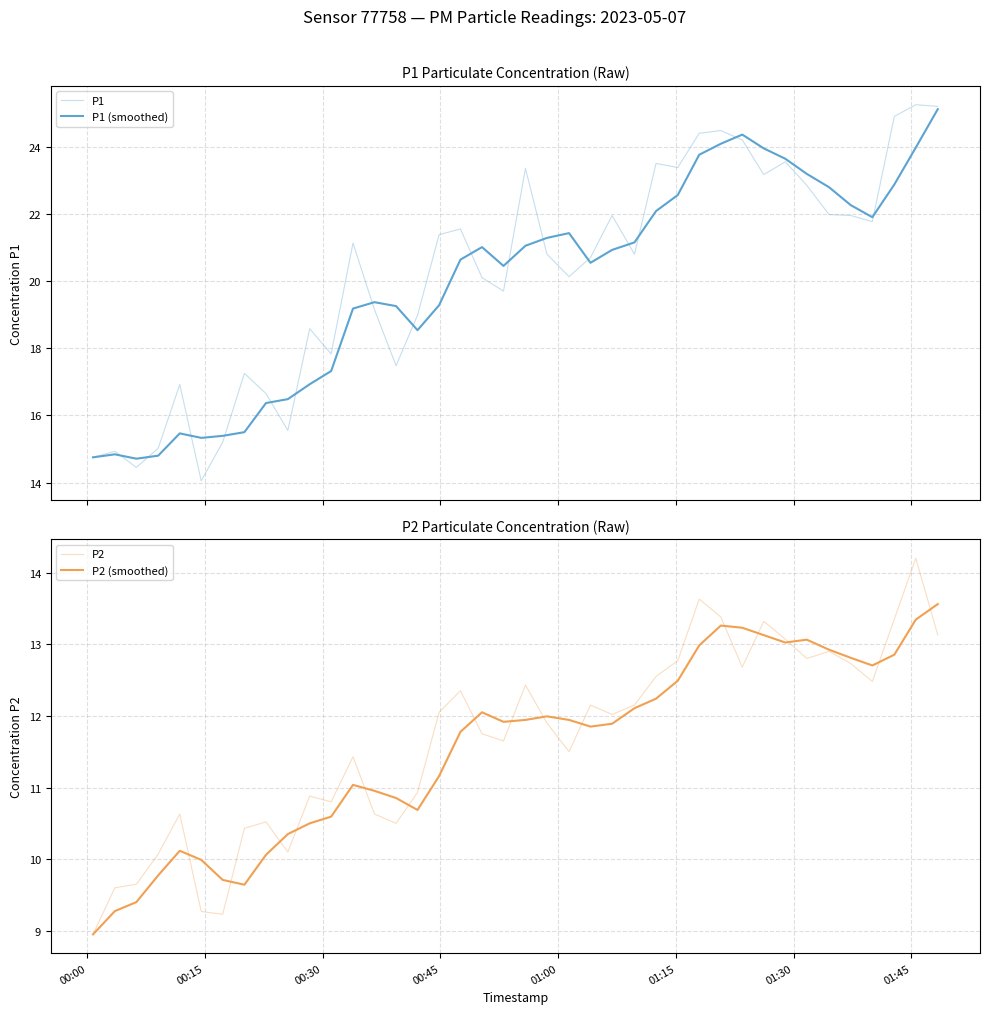

In P2, how many points are lower than both neighbors (excluding endpoints)?

10